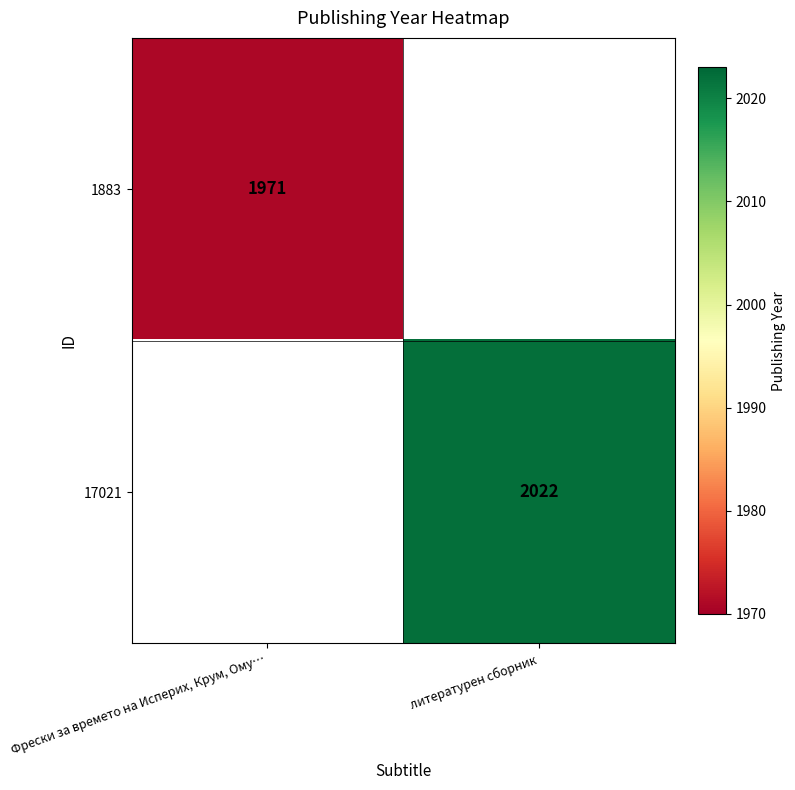

Is the value of 17021 at литературен сборник greater than the value of 1883 at Фрески за времето на Исперих, Крум, Ому…?

Yes